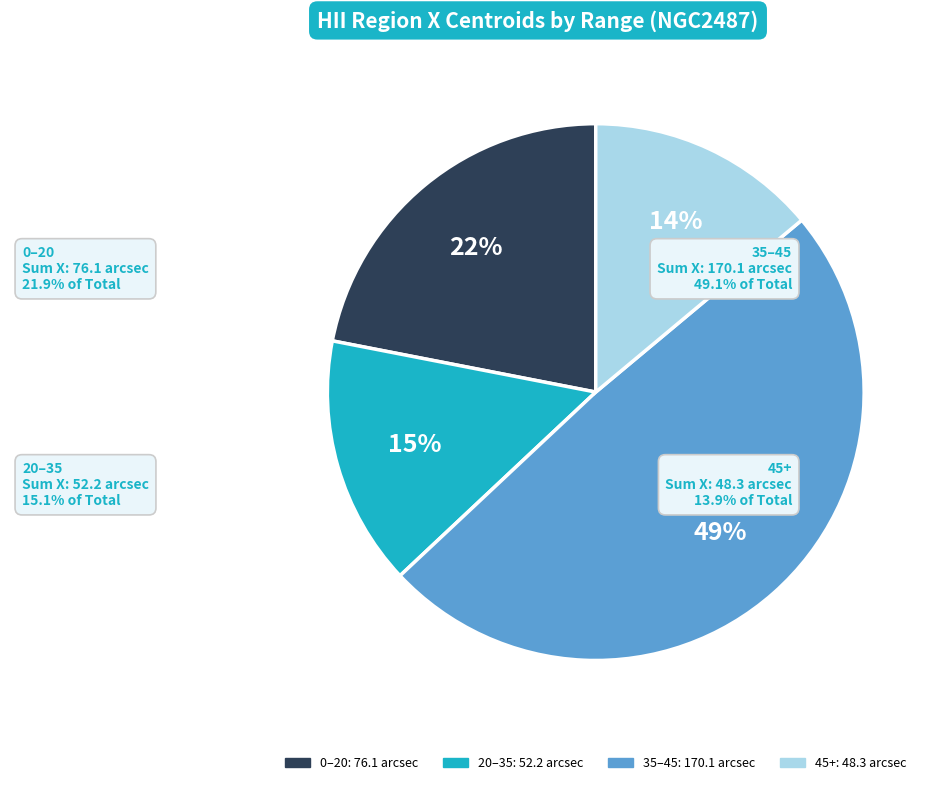

Is there any slice that represents more than half of the pie?

No